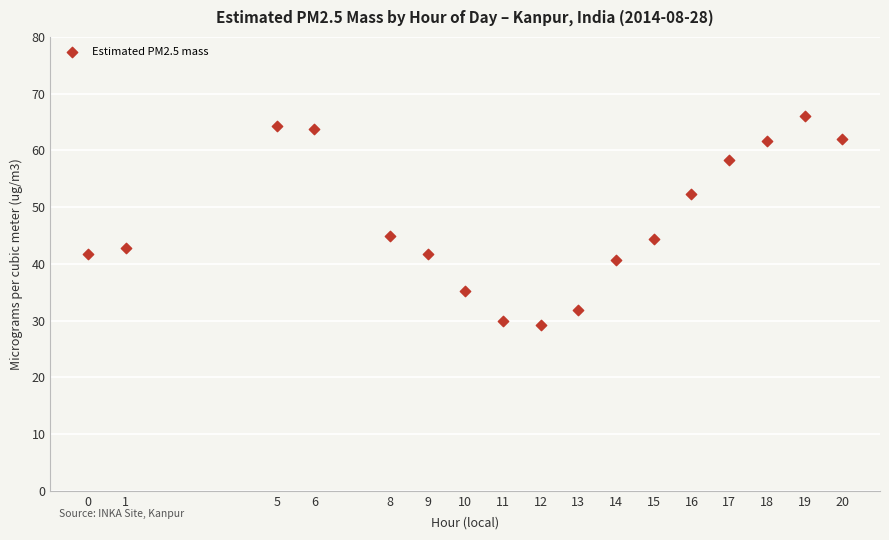

What is the range of Y values (max minus min)?

36.8